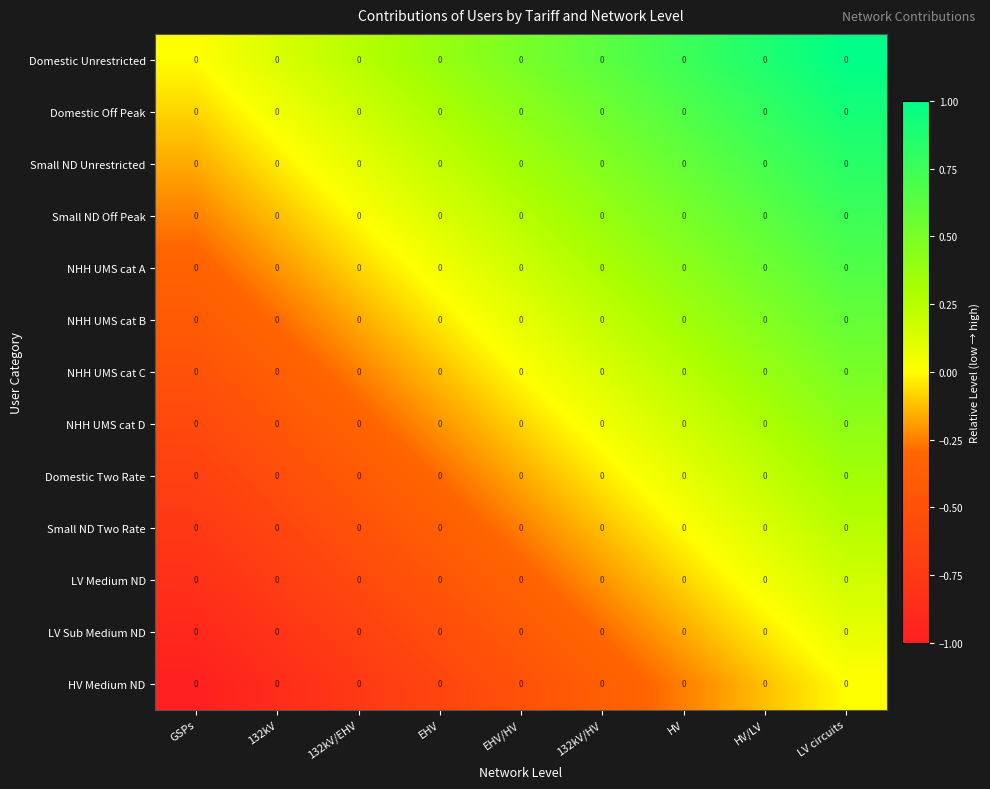

What is the highest value of the NHH UMS cat B series?

0.6